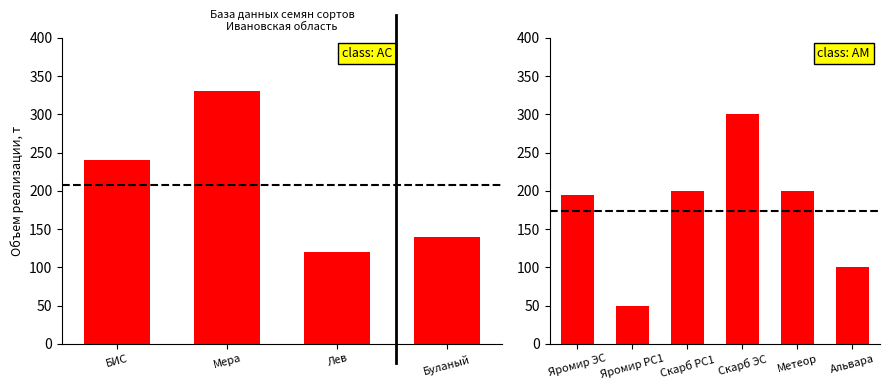

What is the smallest value displayed?

50